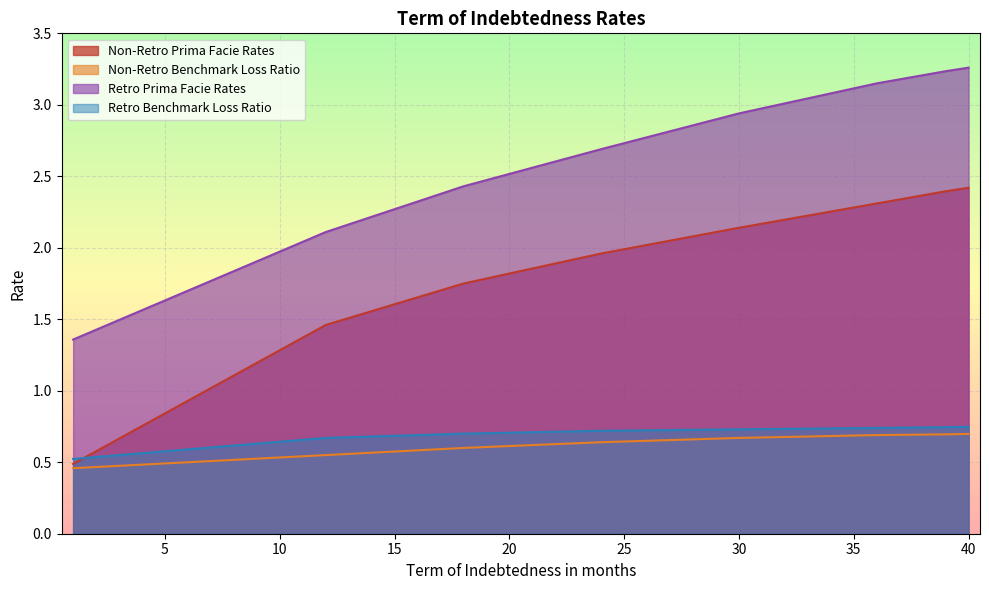

What is the value of the Retro Benchmark Loss Ratio point at the 26th from the left?

0.7